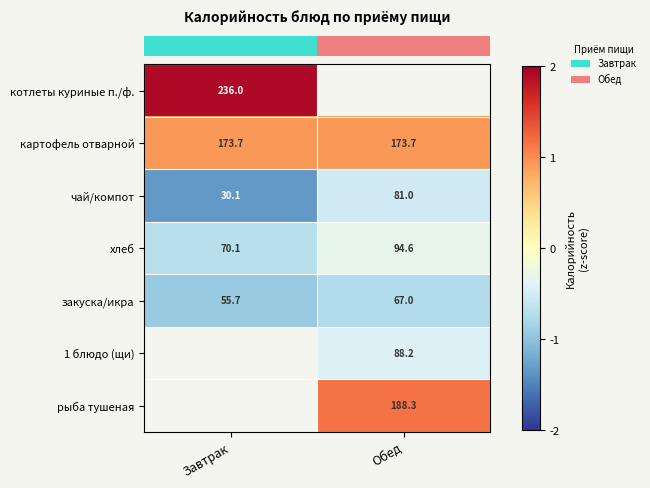

Which has a higher value, Обед or Завтрак?

Завтрак